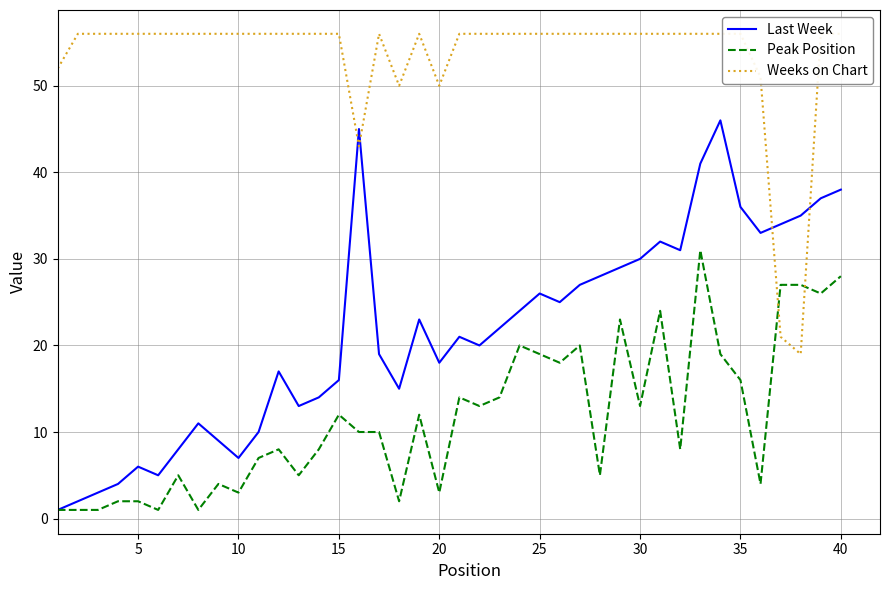

Reading left to right, transcribe all the data shown in this chart.

Last Week: 1	2	3	4	6	5	8	11	9	7	10	17	13	14	16	45	19	15	23	18	21	20	22	24	26	25	27	28	29	30	32	31	41	46	36	33	34	35	37	38
Peak Position: 1	1	1	2	2	1	5	1	4	3	7	8	5	8	12	10	10	2	12	3	14	13	14	20	19	18	20	5	23	13	24	8	31	19	16	4	27	27	26	28
Weeks on Chart: 52	56	56	56	56	56	56	56	56	56	56	56	56	56	56	43	56	50	56	50	56	56	56	56	56	56	56	56	56	56	56	56	56	56	56	51	21	19	56	56